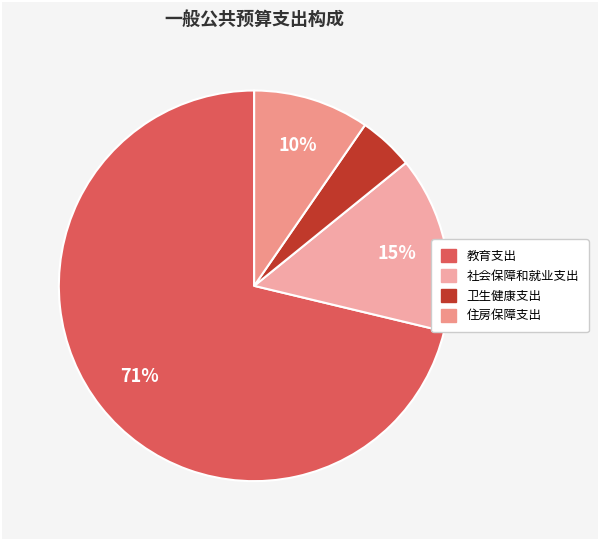

Is there any slice that represents more than half of the pie?

Yes